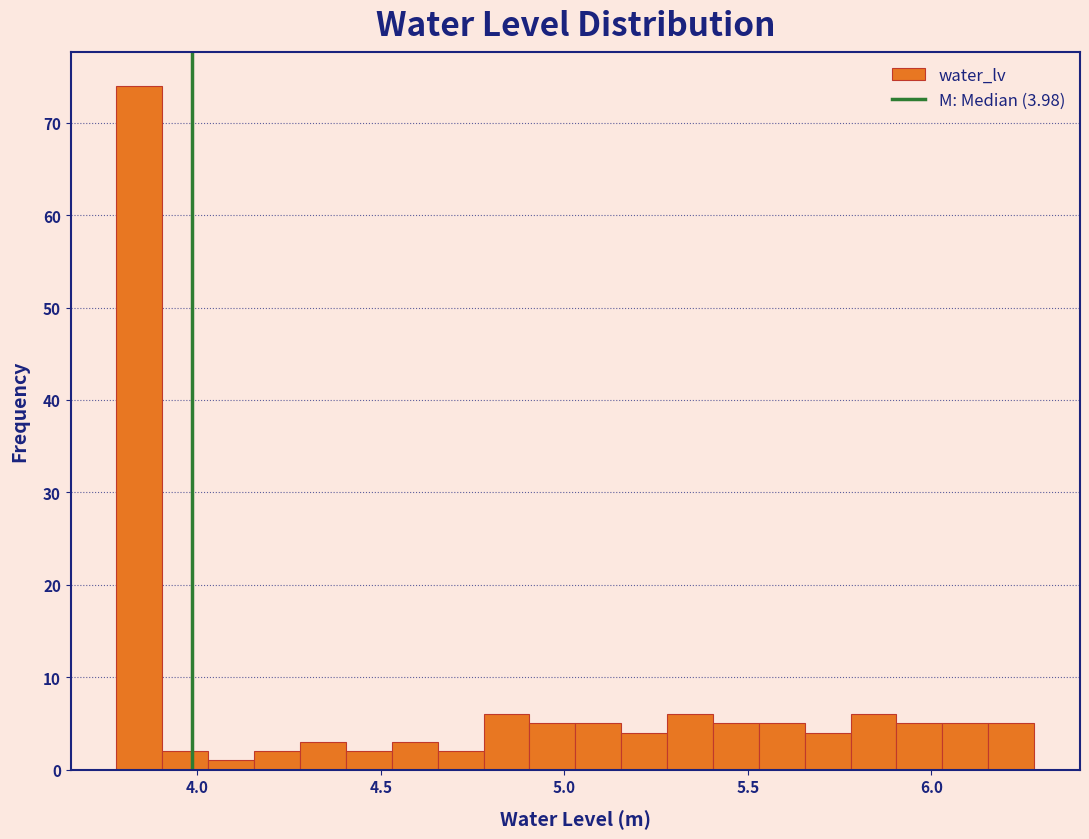

Around what value on the x-axis is the tallest bar? Give the approximate position of its centre, as read against the axis.

3.85